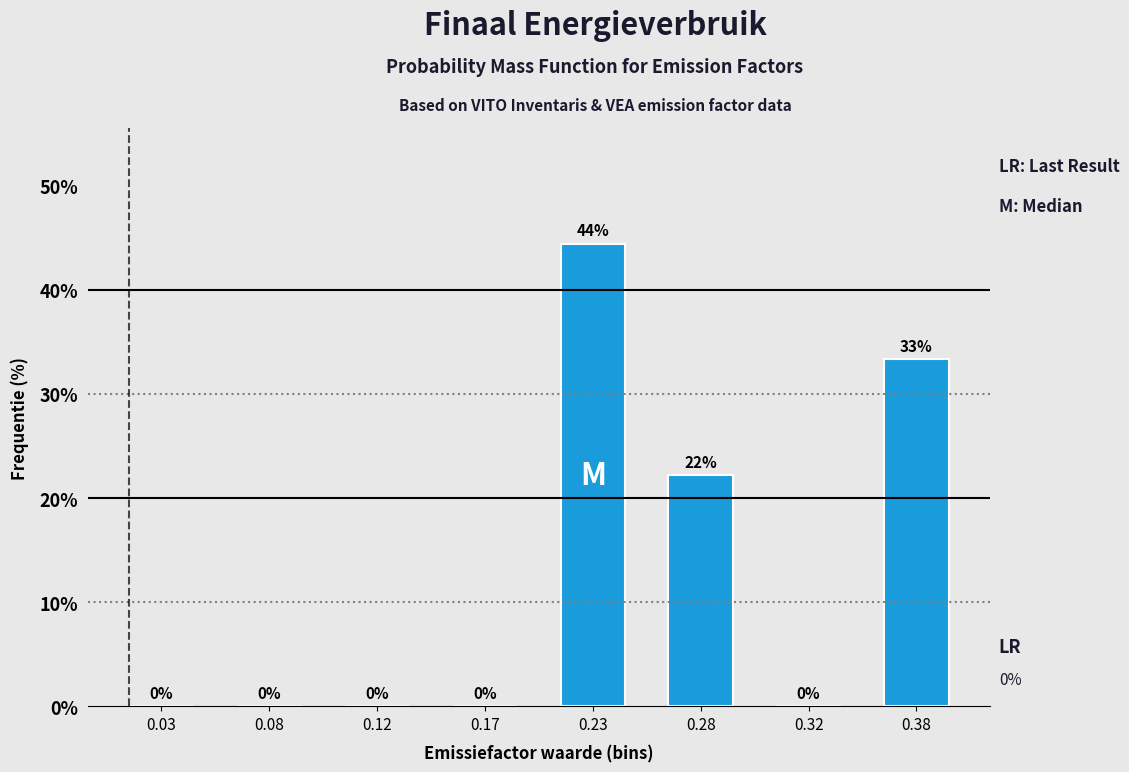

Is it true that the value at 0.38 is 59.1?

False